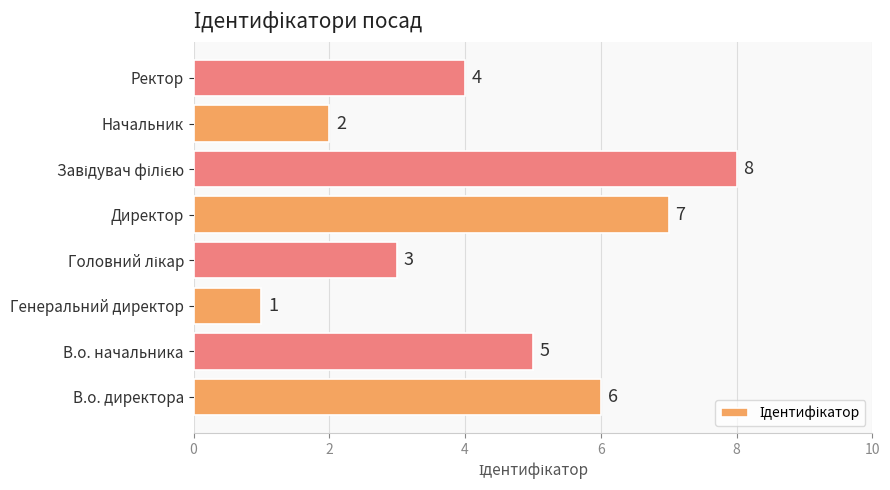

Reading bottom to top, extract all data points from this chart.

6	5	1	3	7	8	2	4